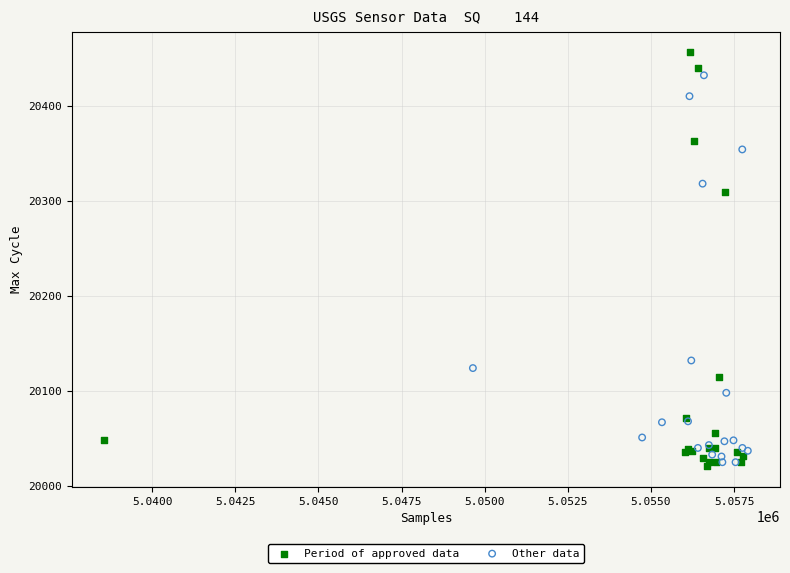

Which series reaches the maximum Y coordinate?

Period of approved data